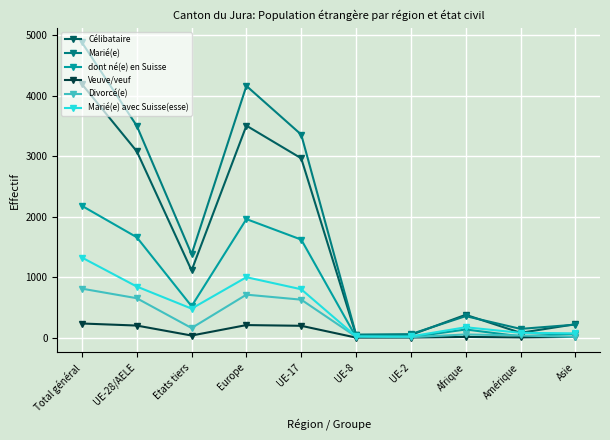

Which category has the highest value across all series?

Total général